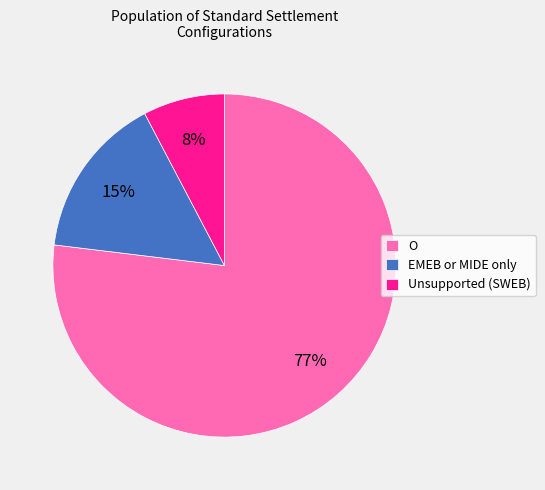

How many slices are in this pie chart?

3